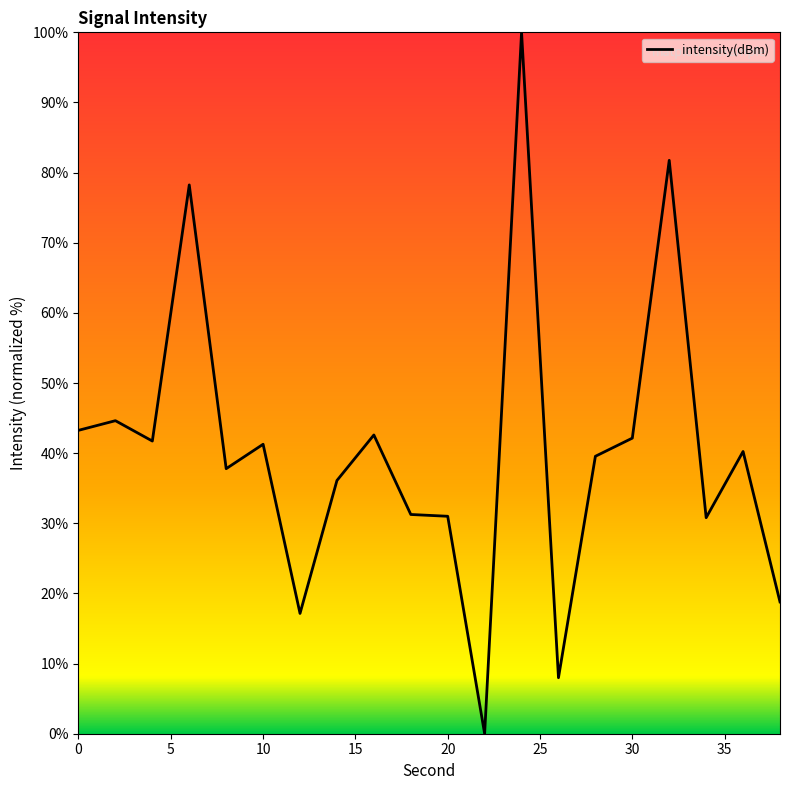

How many categories are shown in the chart?

20